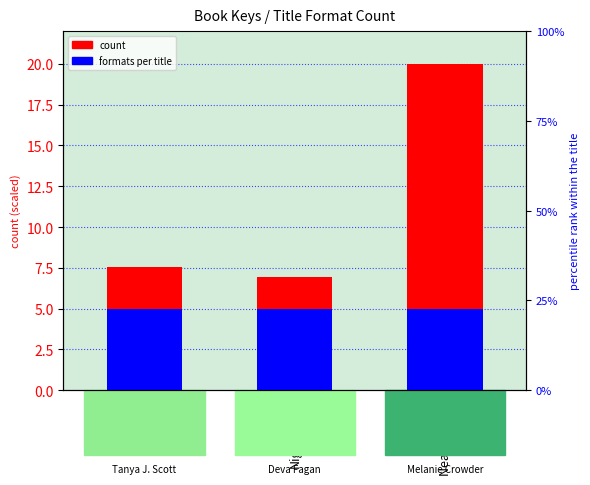

Between Nightingale and Nearer Moon, which is larger?

Nearer Moon